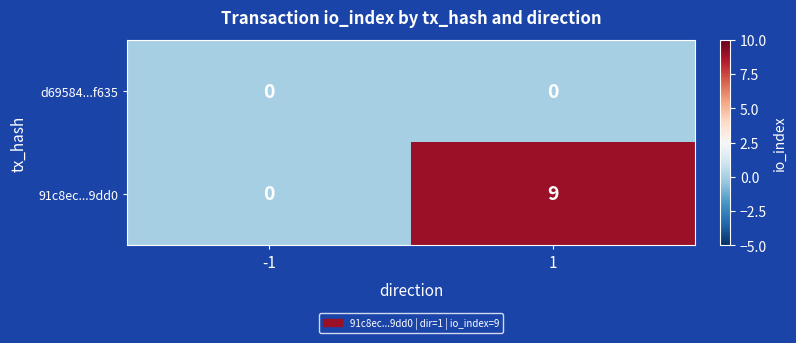

How many distinct data groups are displayed?

2